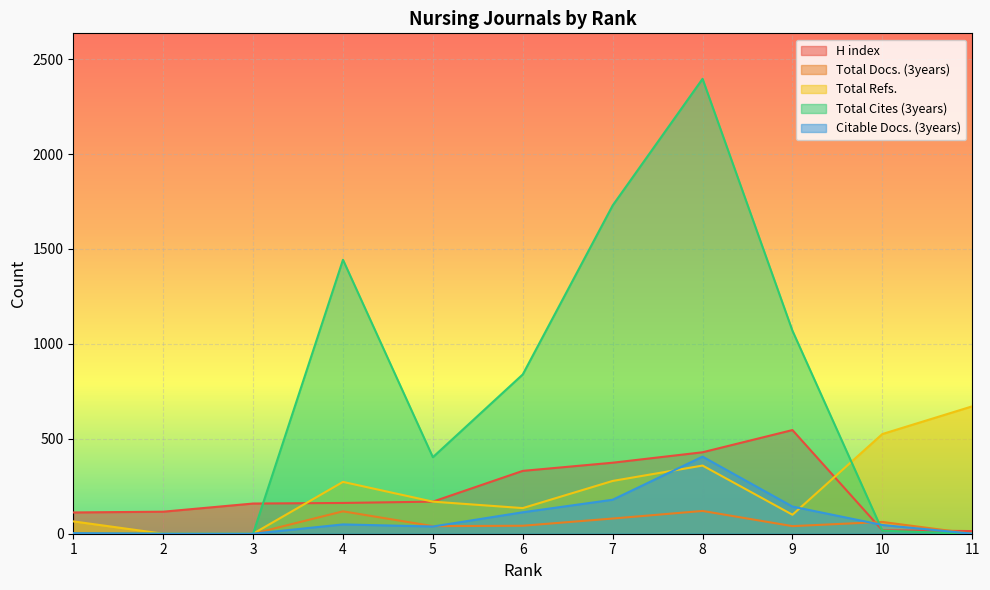

At how many categories does at least one series exceed 1004?

4